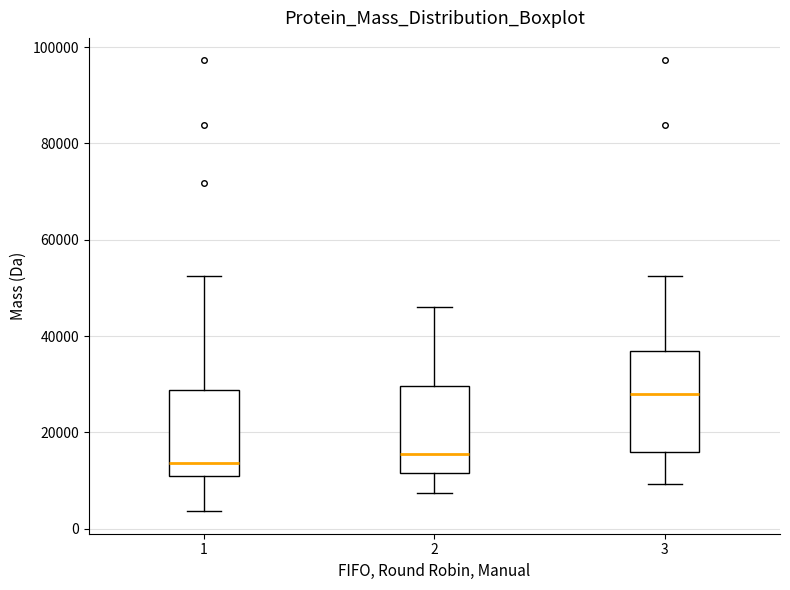

Which box's median line is the highest?

3